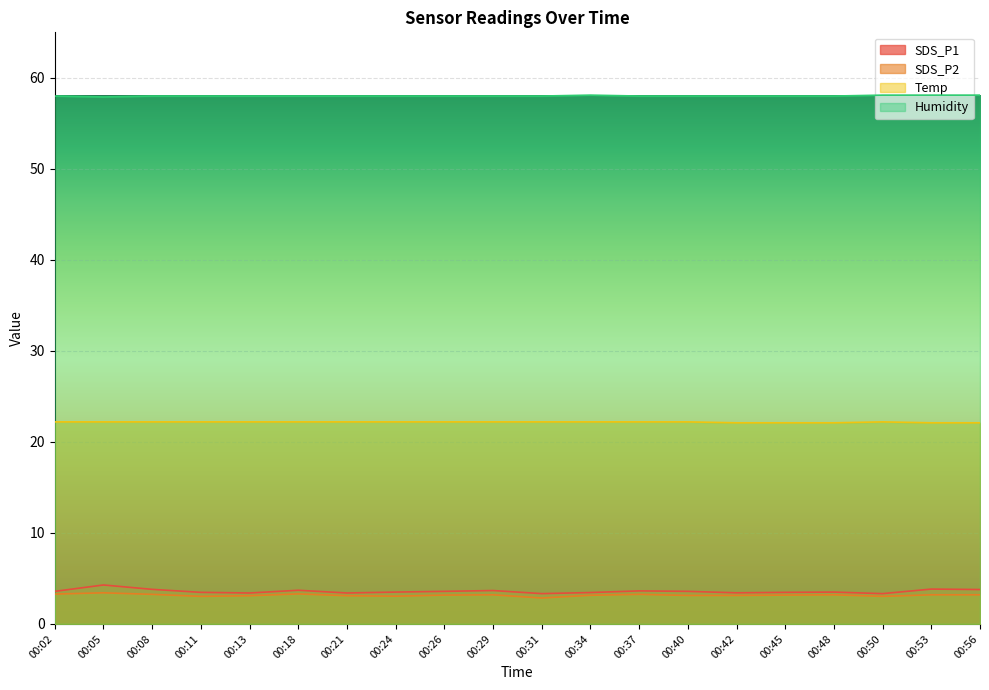

What is the value of the SDS_P2 point at the 15th from the left?

3.1